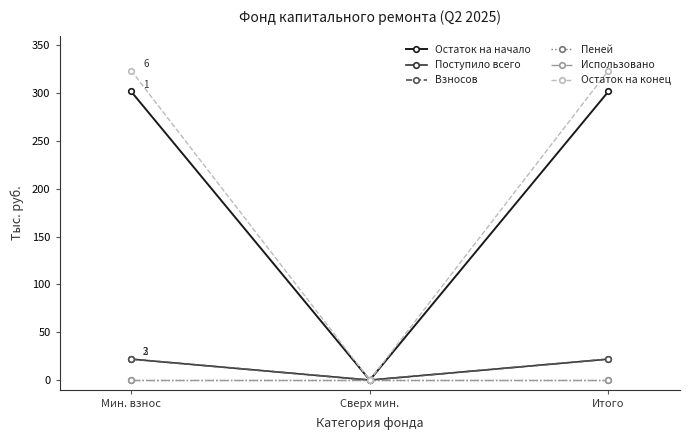

At which label does Использовано reach its minimum?

Мин. взнос